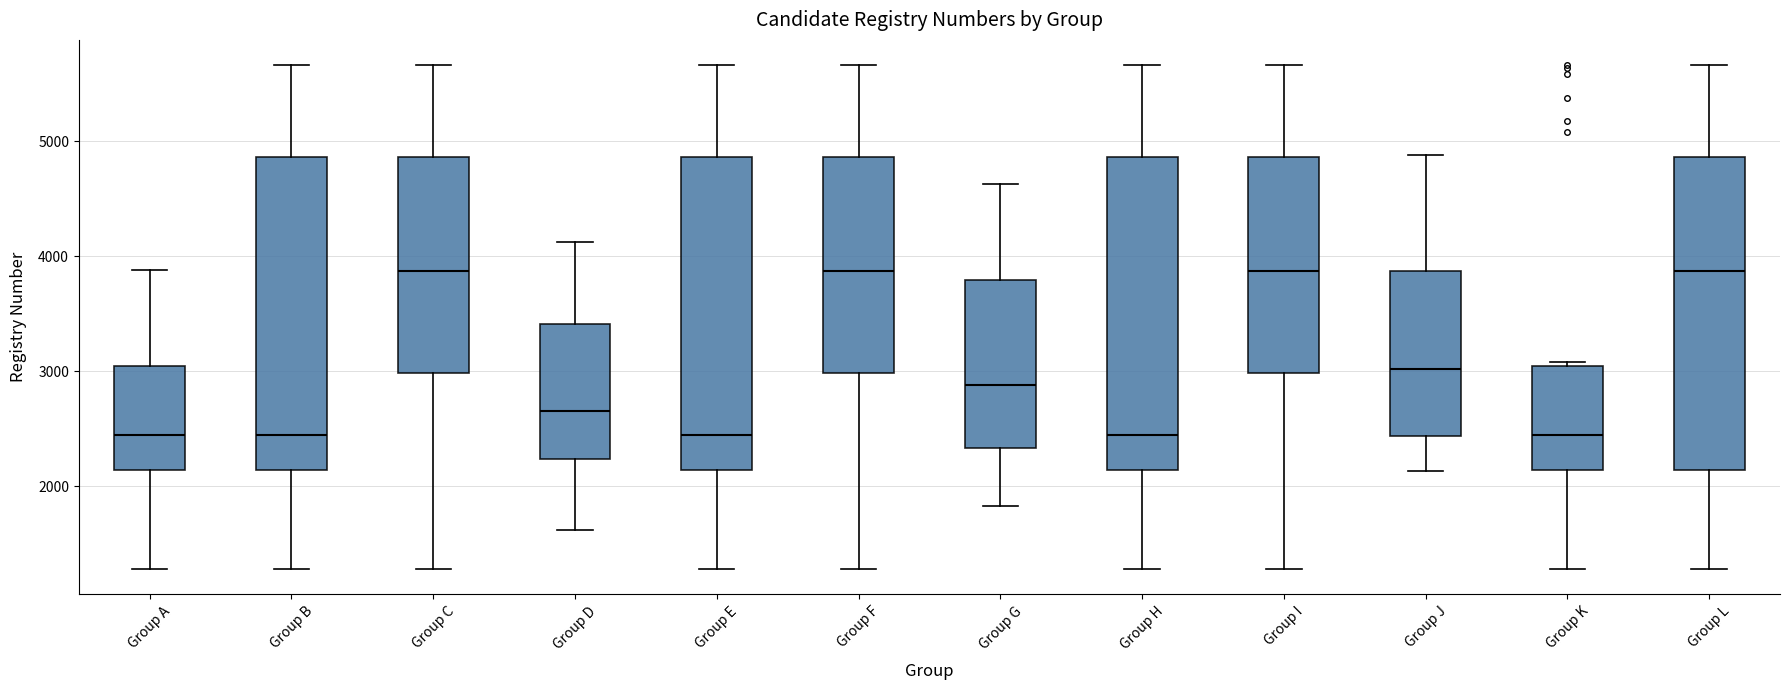

Reading left to right, read every box against the y-axis: the position of its median line, the range the box covers, and the ends of its whiskers. The values are not printed on the chart, so give them approximately, as read against the axis.

Group A: median 2400, box 2100 to 3100, whiskers 1300 to 3900
Group B: median 2400, box 2100 to 4900, whiskers 1300 to 5700
Group C: median 3900, box 3000 to 4900, whiskers 1300 to 5700
Group D: median 2700, box 2200 to 3400, whiskers 1600 to 4100
Group E: median 2400, box 2100 to 4900, whiskers 1300 to 5700
Group F: median 3900, box 3000 to 4900, whiskers 1300 to 5700
Group G: median 2900, box 2300 to 3800, whiskers 1800 to 4600
Group H: median 2400, box 2100 to 4900, whiskers 1300 to 5700
Group I: median 3900, box 3000 to 4900, whiskers 1300 to 5700
Group J: median 3000, box 2400 to 3900, whiskers 2100 to 4900
Group K: median 2400, box 2100 to 3100, whiskers 1300 to 3100
Group L: median 3900, box 2100 to 4900, whiskers 1300 to 5700